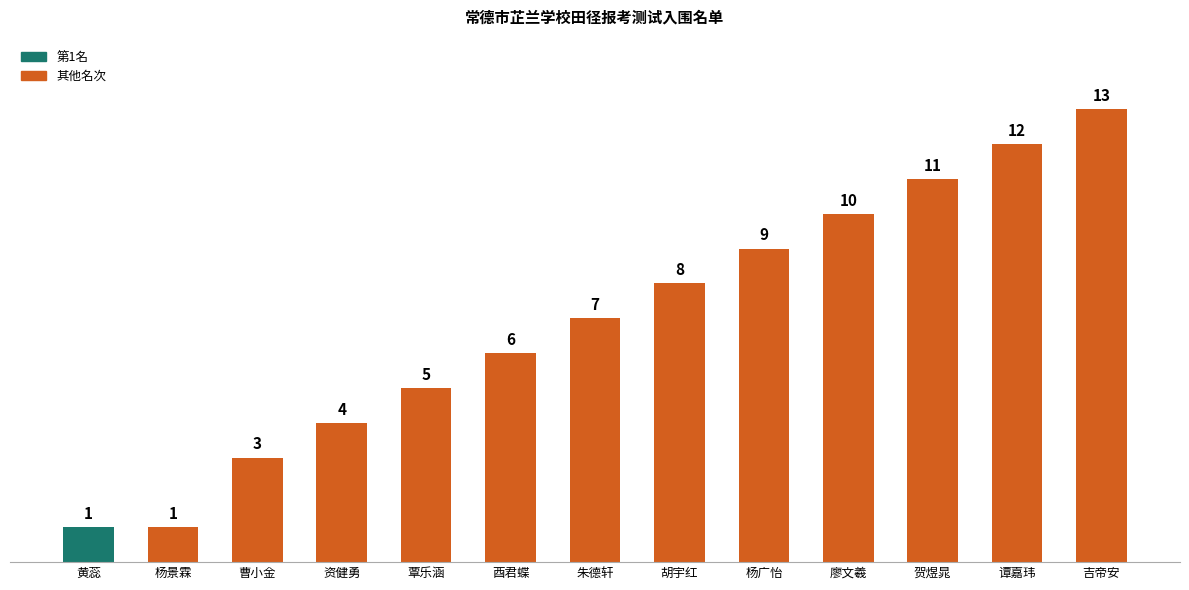

The chart shows a value of 8 at 谭嘉玮. True or false?

False